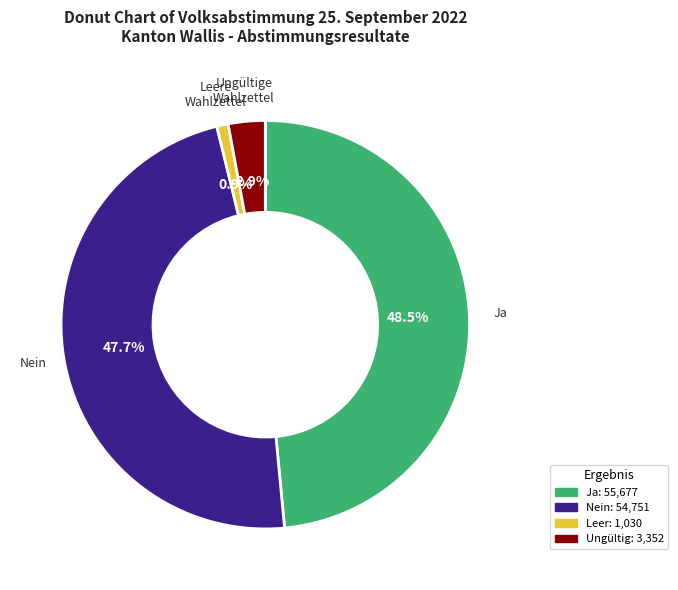

Does any single category account for the majority?

No